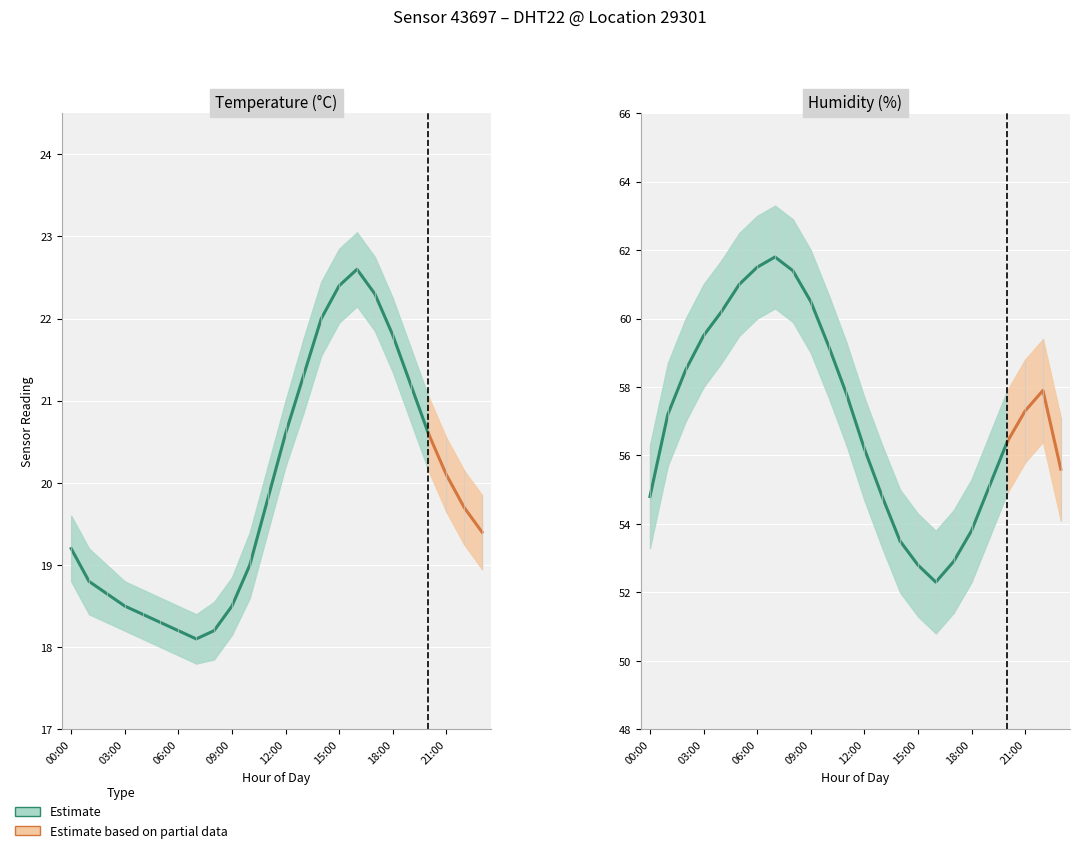

True or false: temperature and humidity intersect in this chart.

False